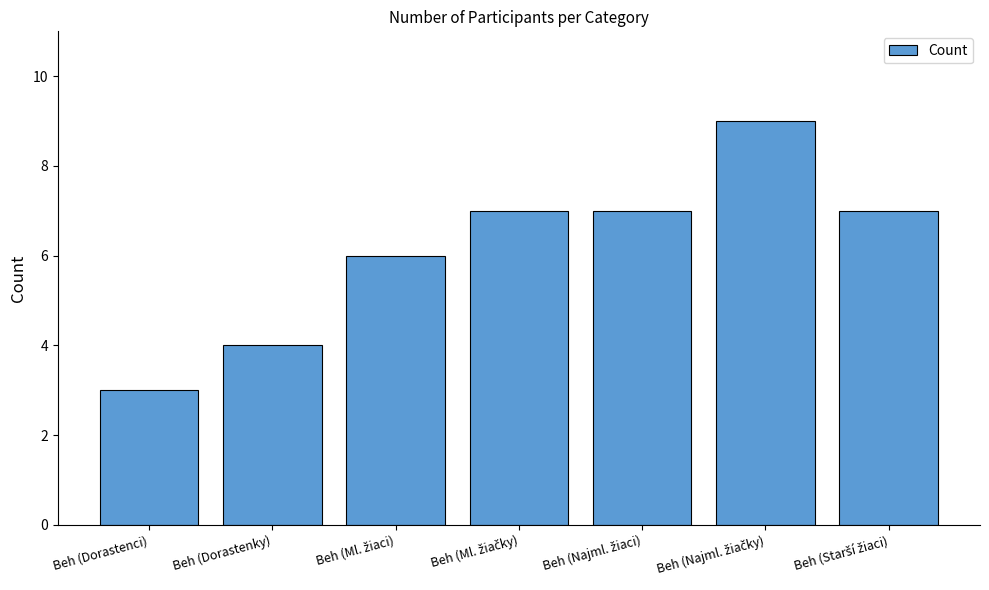

What is the smallest value displayed?

3